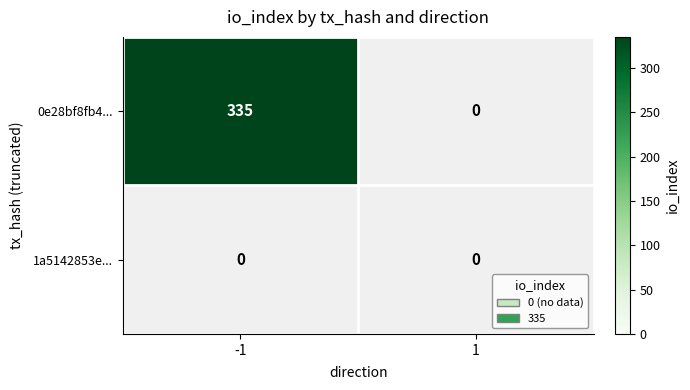

The value of 1a5142853e... at 1 is 0. True or false?

True